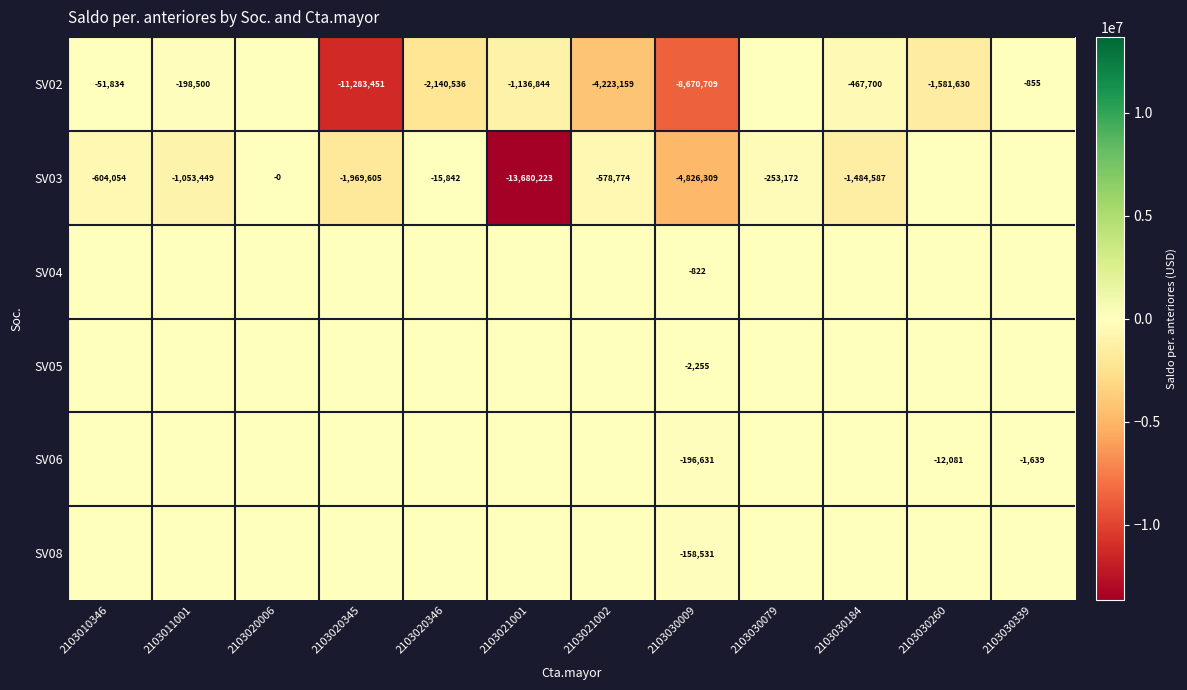

How many series are shown in this chart?

6